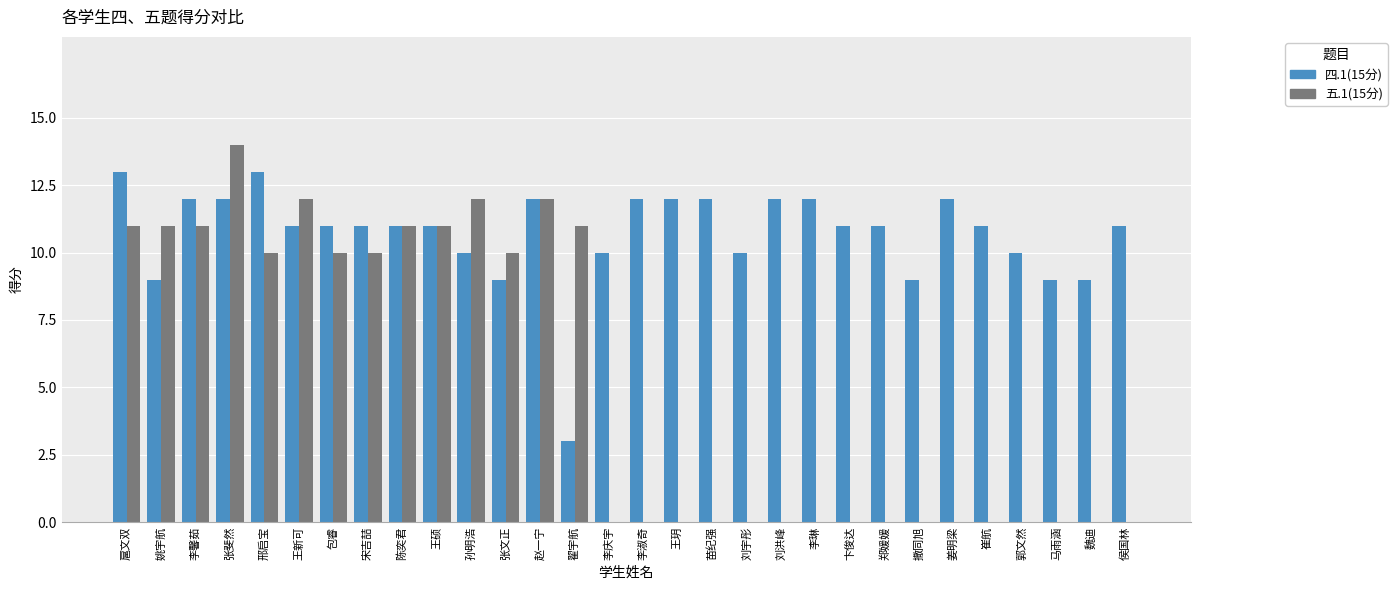

What is the maximum value shown in the chart?

14